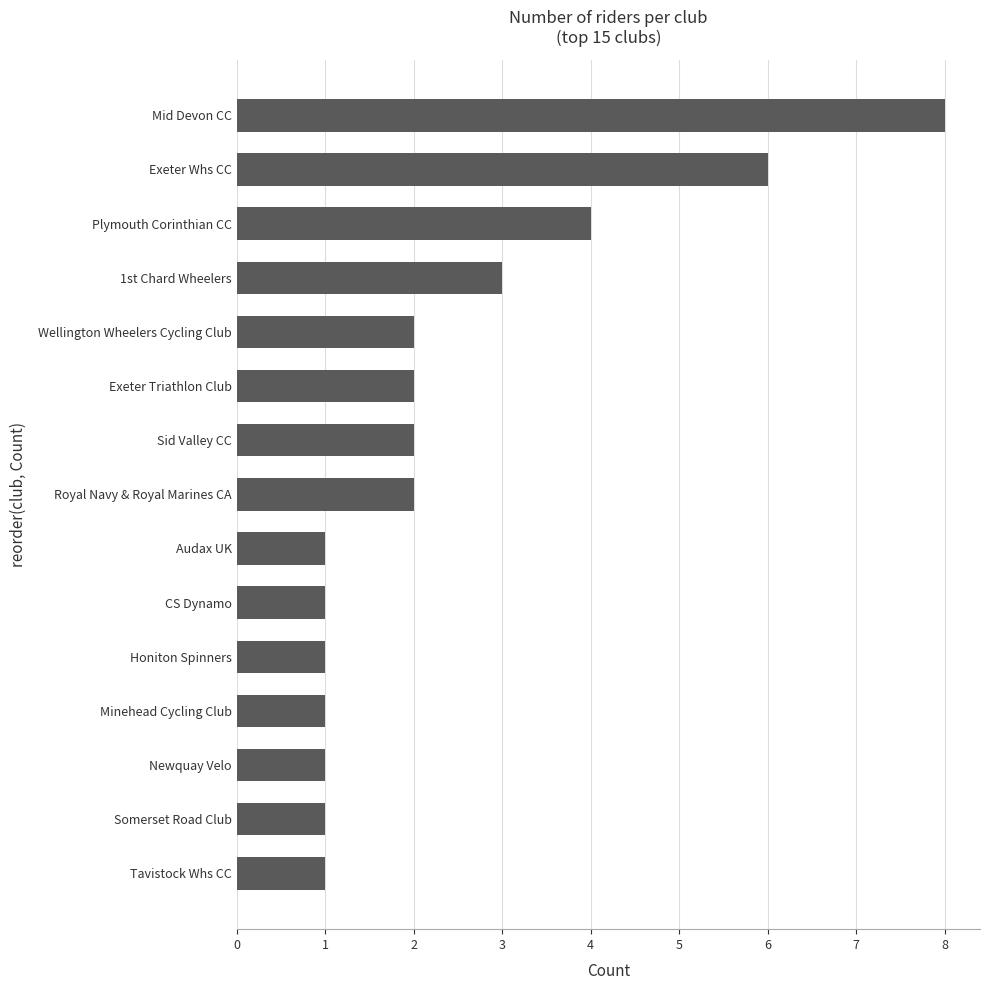

What is the difference between the values at Audax UK and Exeter Whs CC?

5